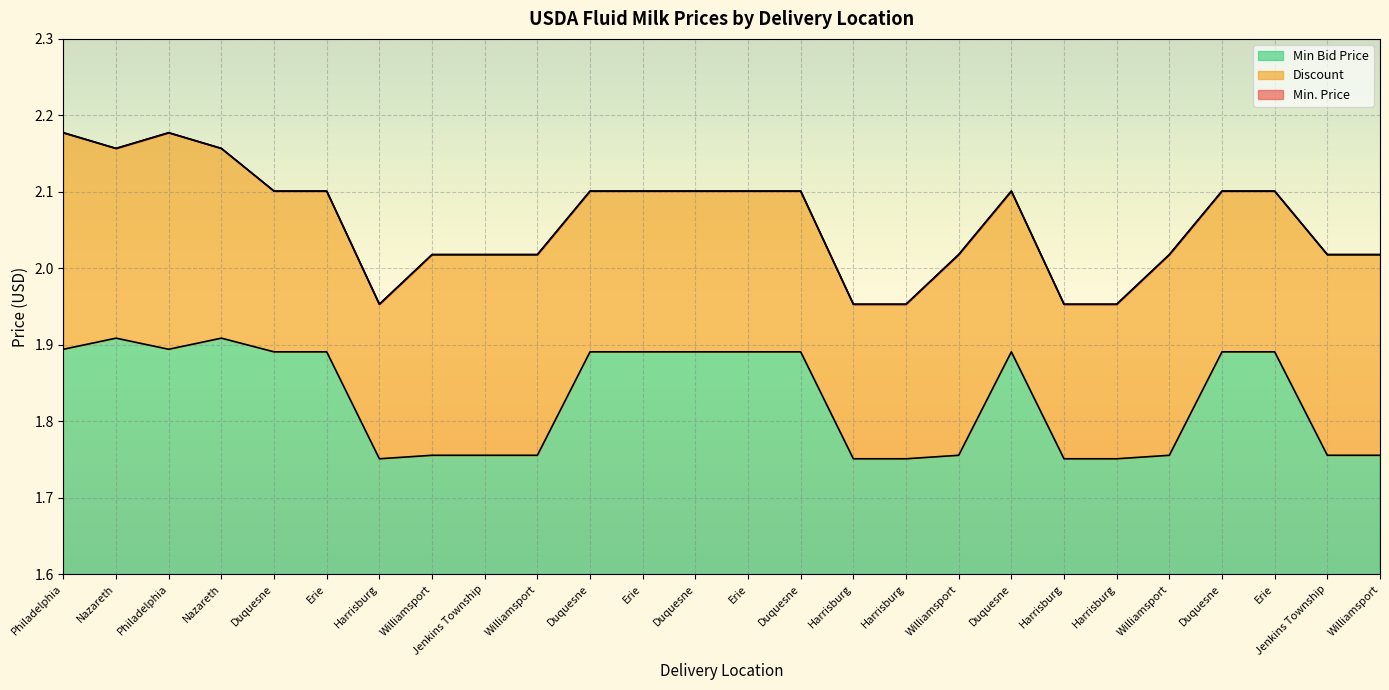

The value of Min Bid Price at Philadelphia is 0.5. True or false?

False